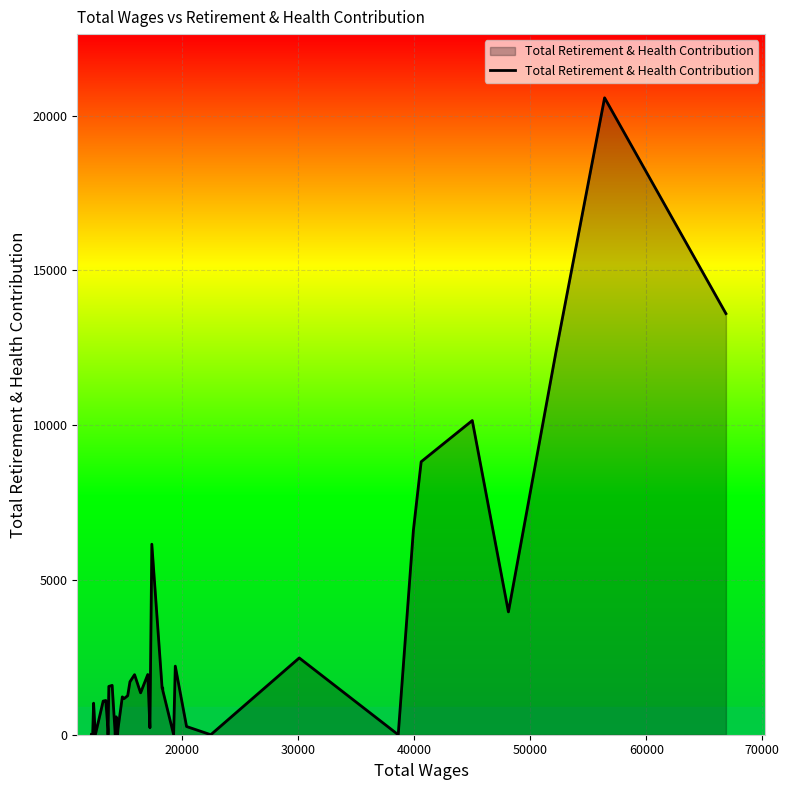

What is the greatest value displayed?

20578